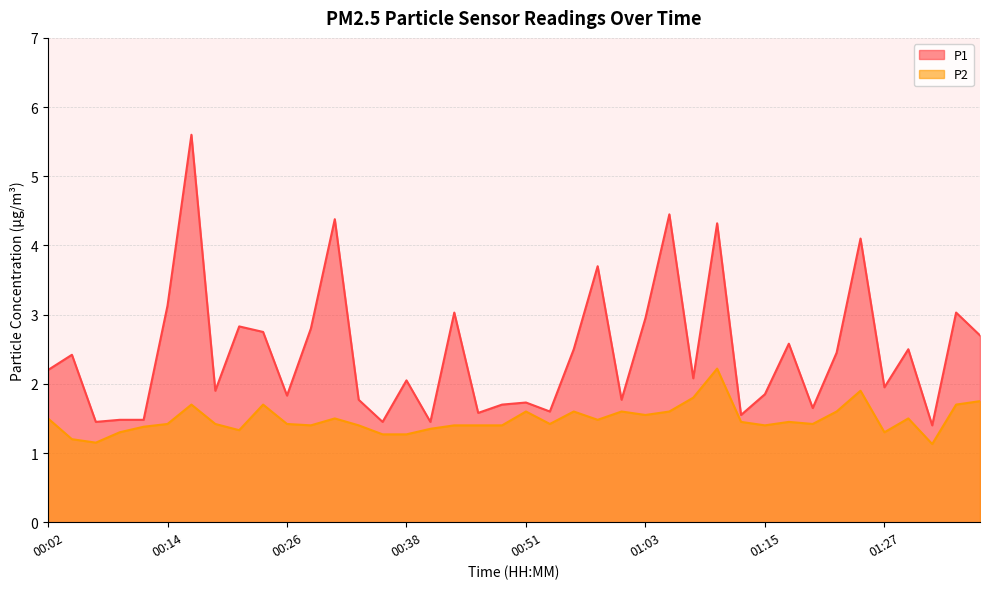

Read the P1 value at 01:03.

3.0